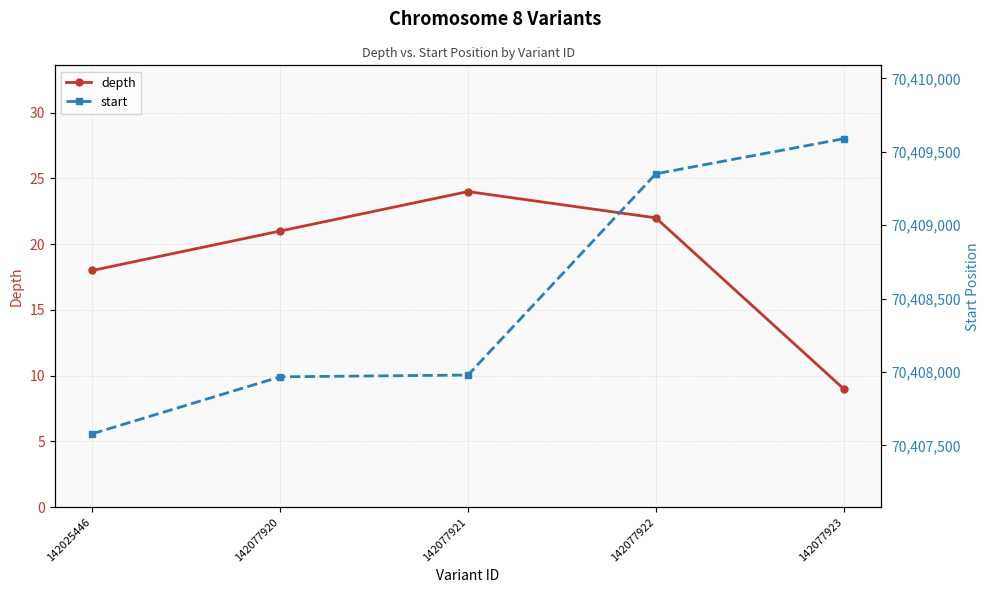

True or false: depth and start intersect in this chart.

False